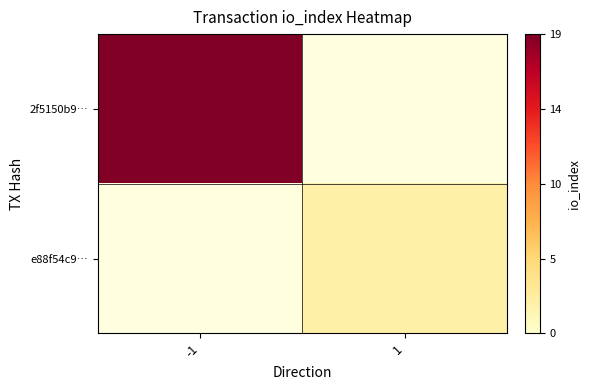

True or false: 2f5150b9… has a value of 19.0 at -1.

True